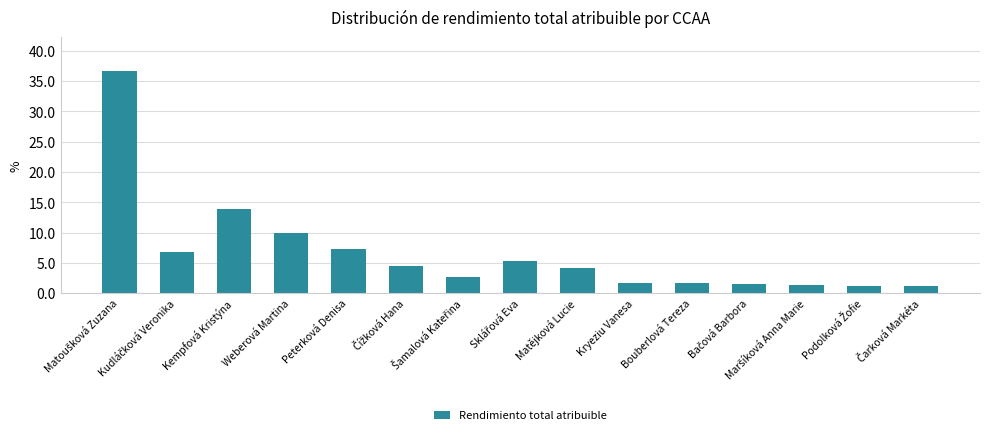

What is the difference between the values at Matějková Lucie and Bouberlová Tereza?

2.5